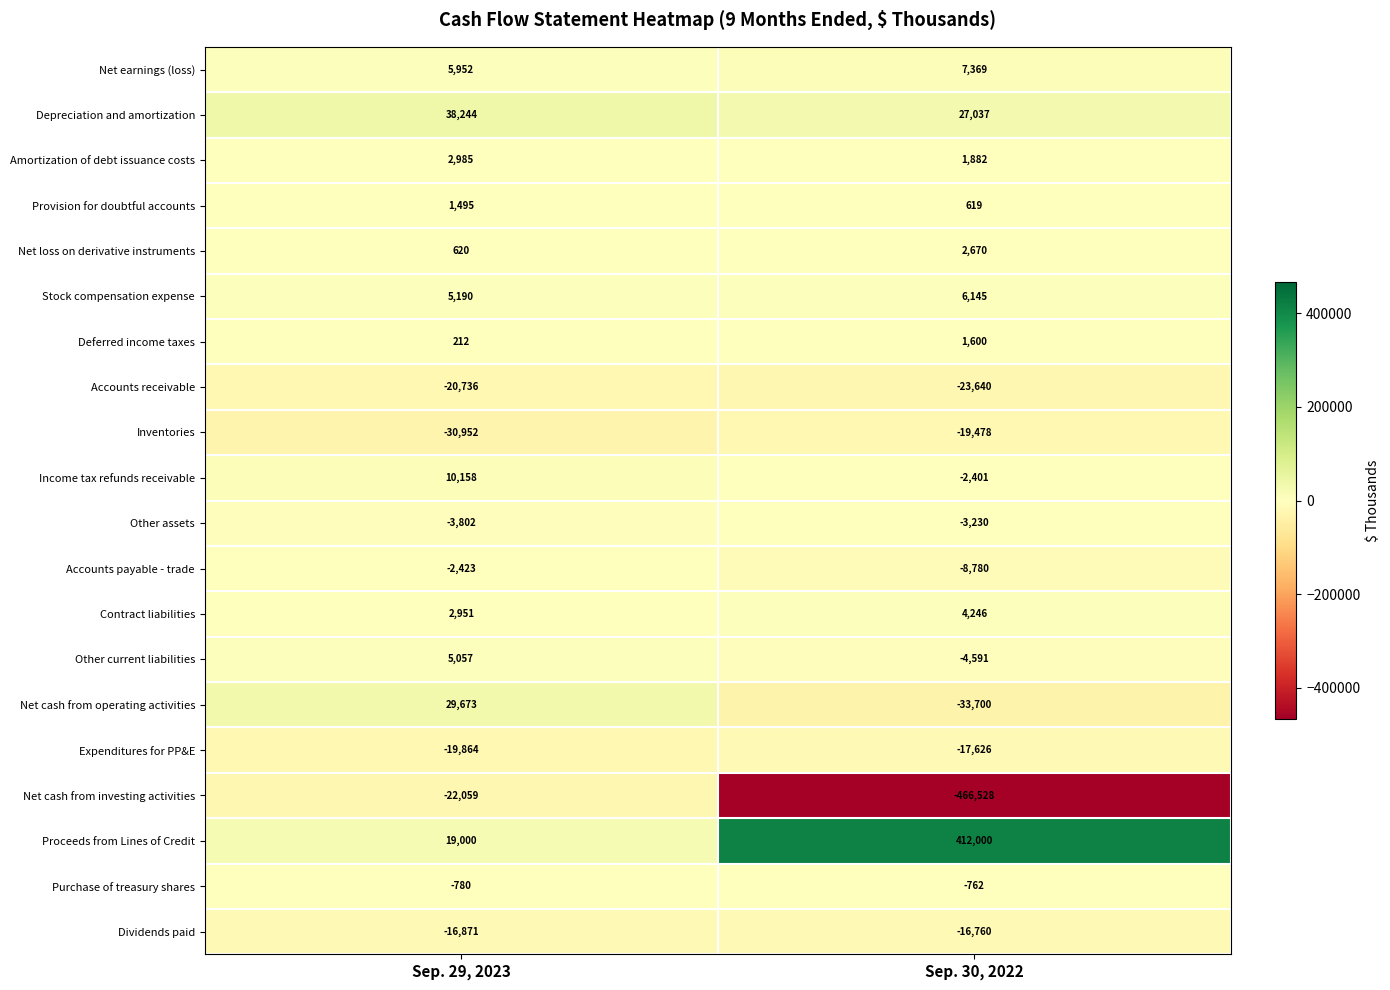

Where is Expenditures for PP&E nearest to the value -18745?

Sep. 29, 2023